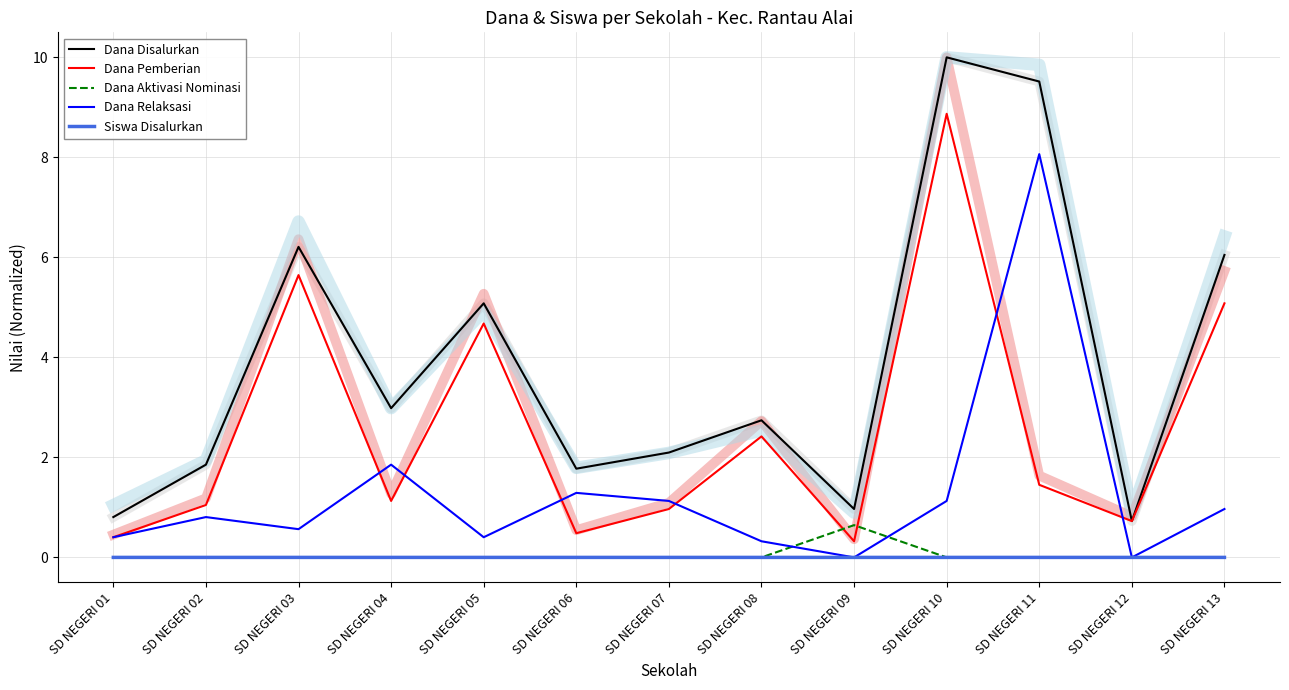

True or false: Dana Disalurkan and Dana Relaksasi intersect in this chart.

False